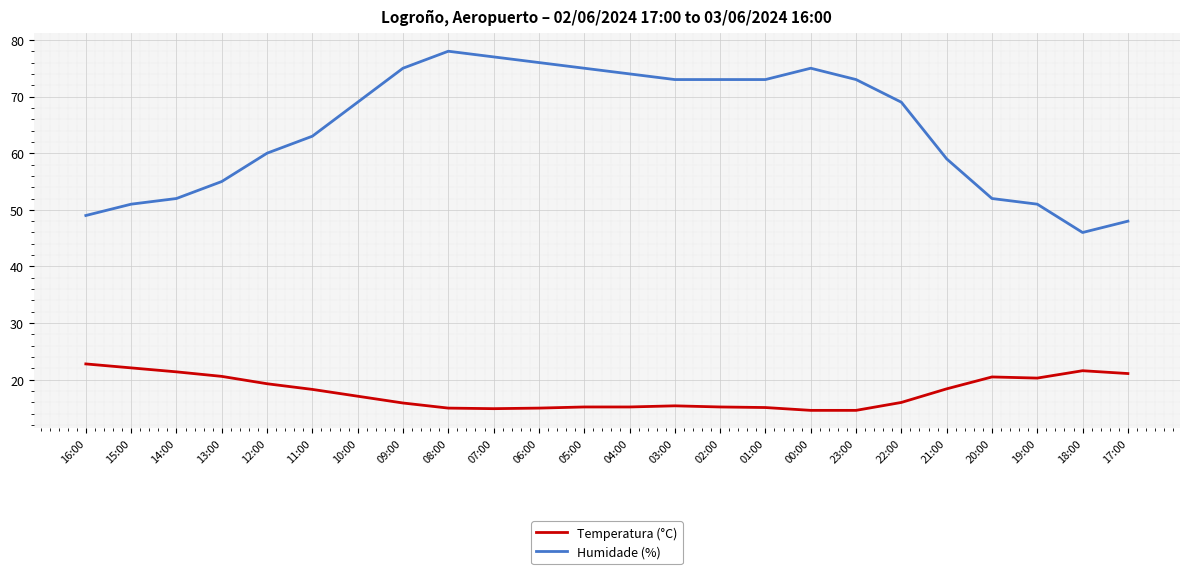

At which label is Humidade (%) closest to 62?

11:00